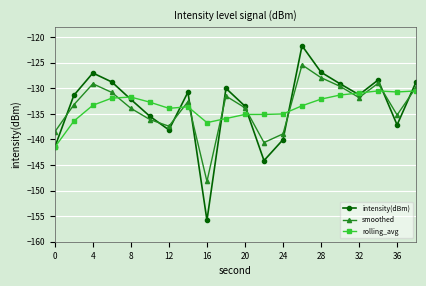

Which series has the widest spread of values?

intensity(dBm)